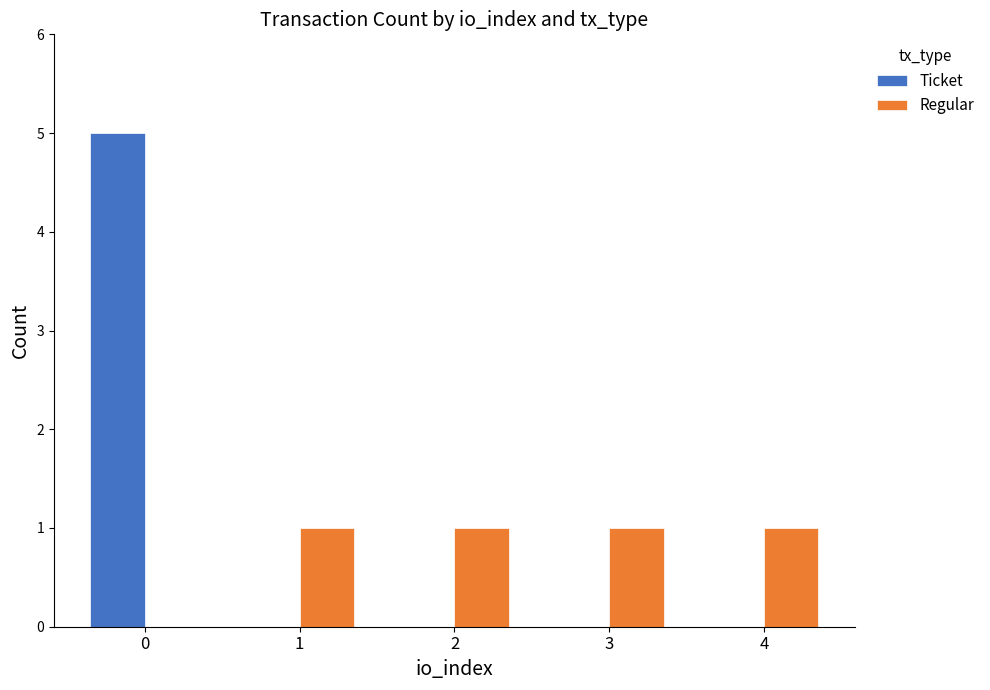

How many distinct data groups are displayed?

2